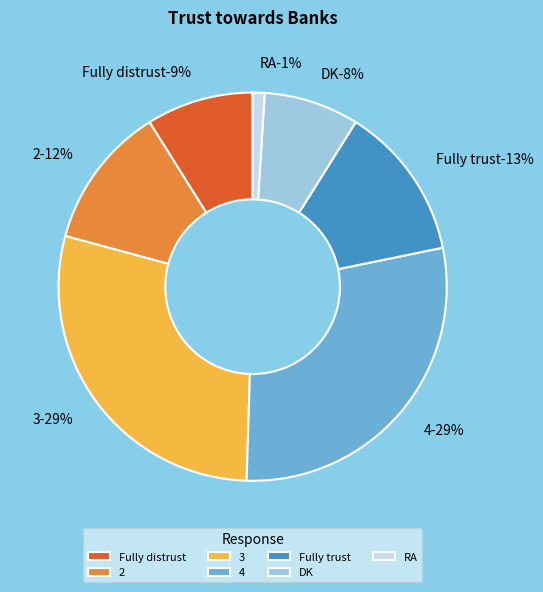

Is there any slice that represents more than half of the pie?

No